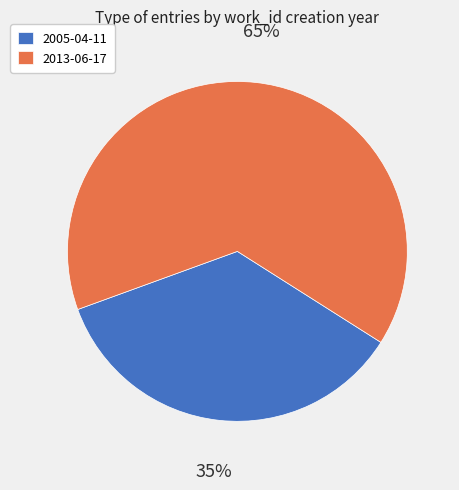

Combined, do 2013-06-17 and 2005-04-11 account for over 50%?

Yes